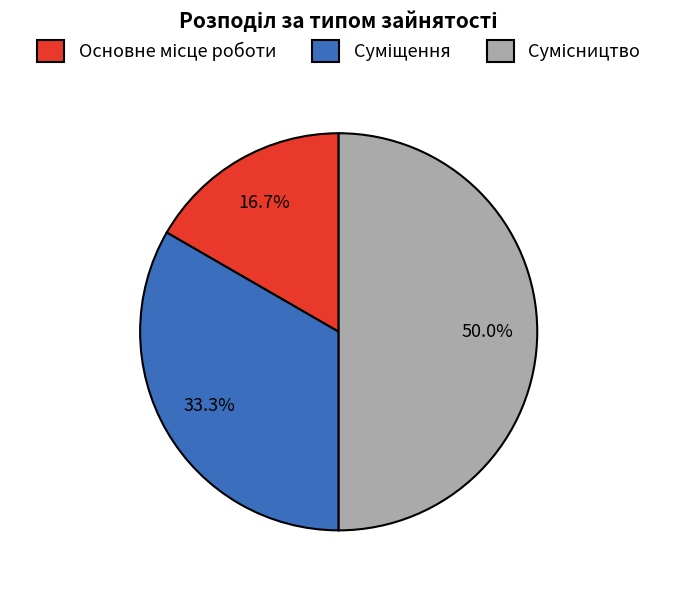

To the nearest percent, what is the combined percentage of Основне місце роботи and Суміщення?

50%